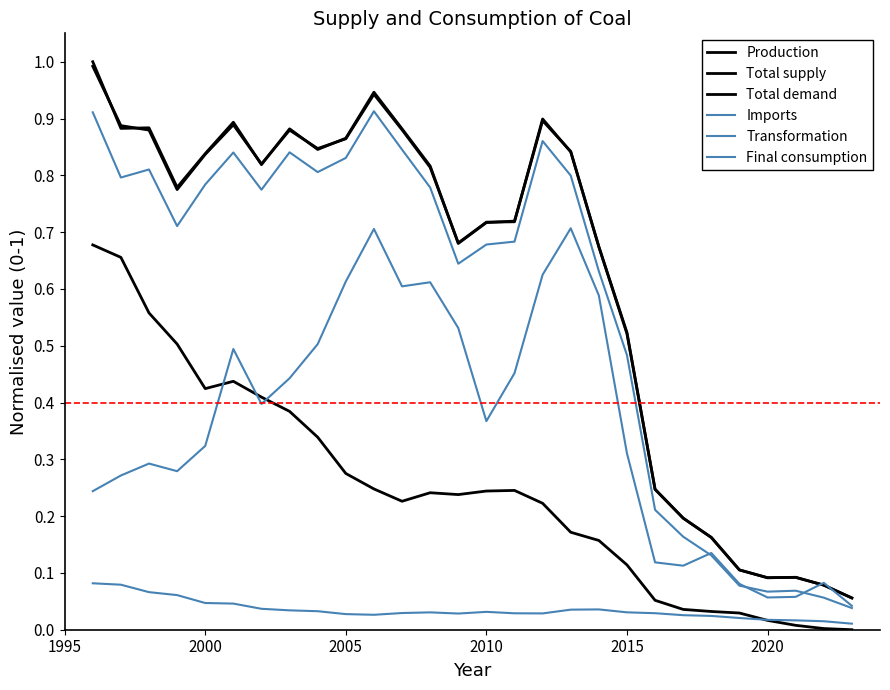

How many lines are shown in the chart?

6